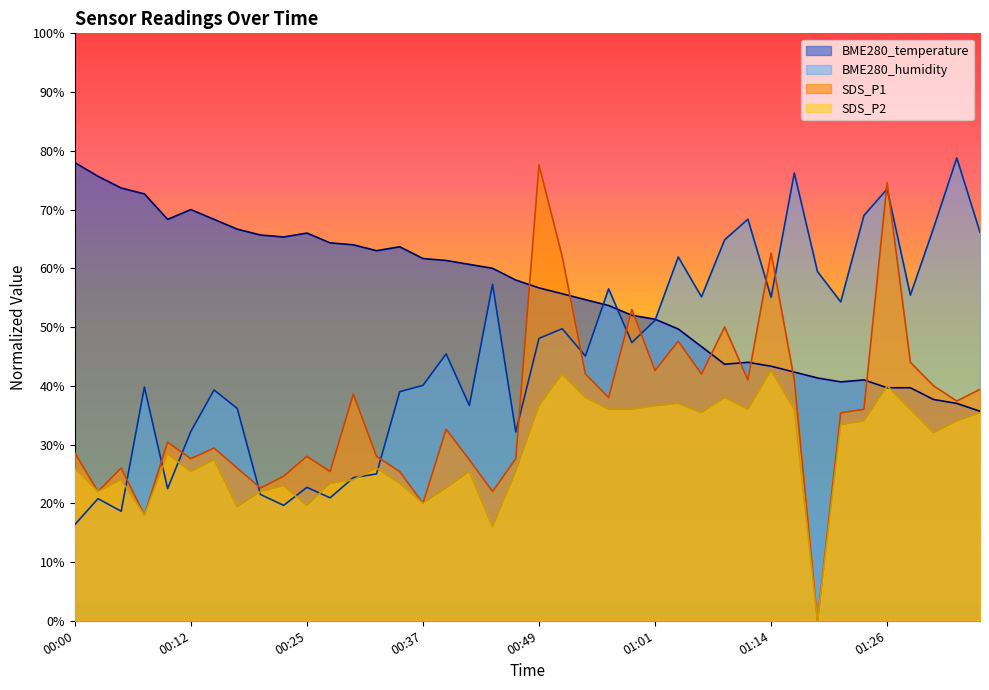

Which category has the highest value in the SDS_P1 series?

00:49